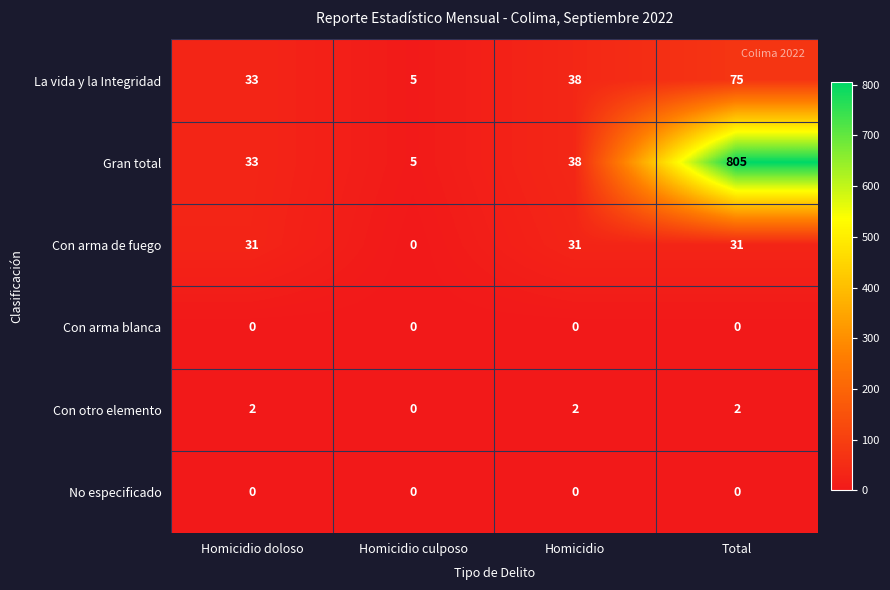

Between Homicidio doloso and Homicidio culposo, which series saw the biggest shift?

Con arma de fuego